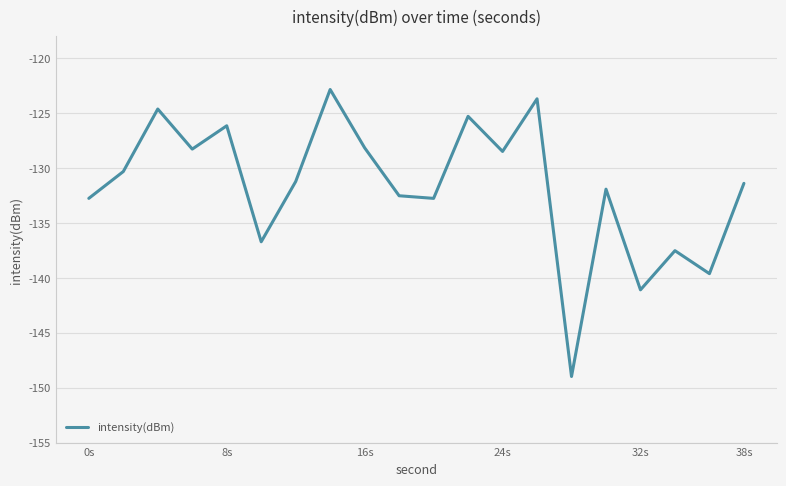

What is the minimum value shown in the chart?

-149.0